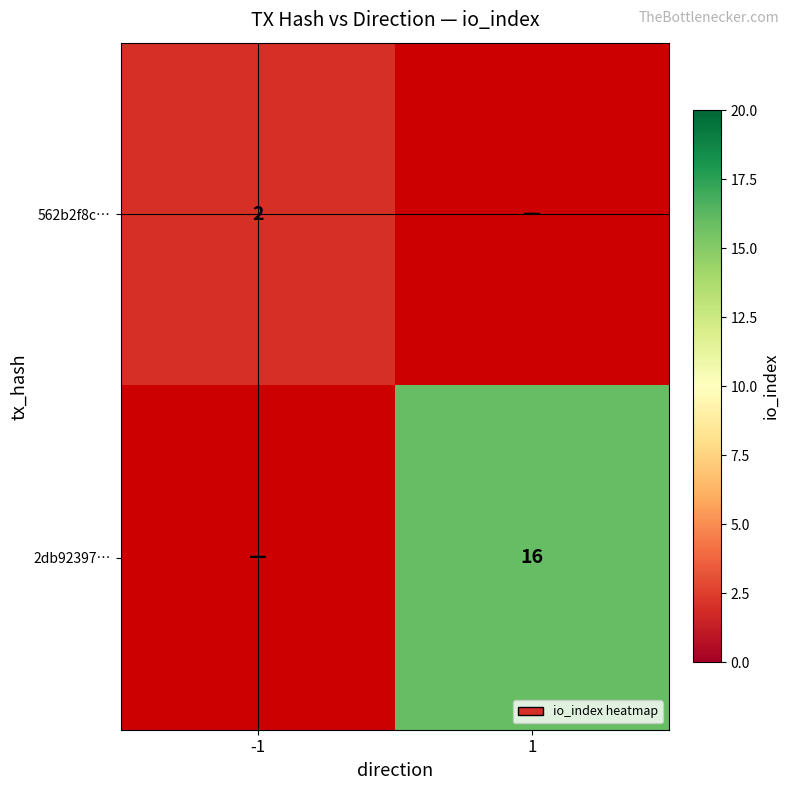

Is it true that 562b2f8c… equals 2 at -1?

True